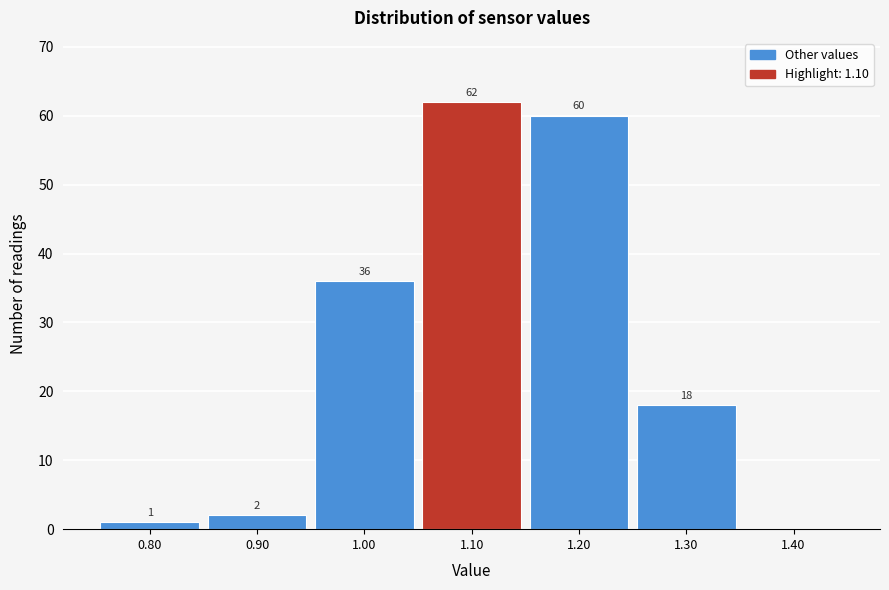

Over which range of the x-axis is the bar tallest?

1.05 to 1.15